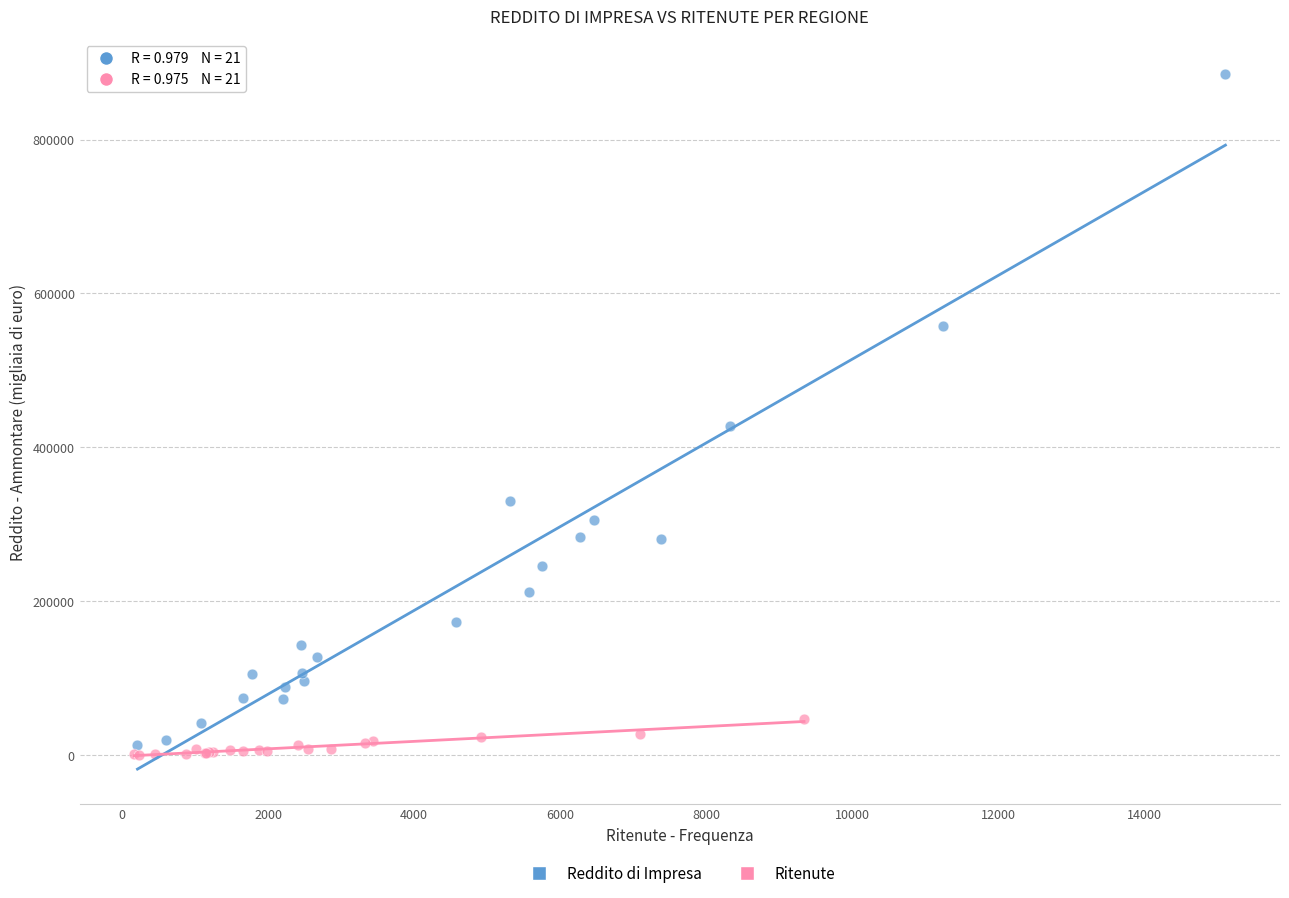

Which series has the largest Y range (max minus min)?

Reddito di Impresa